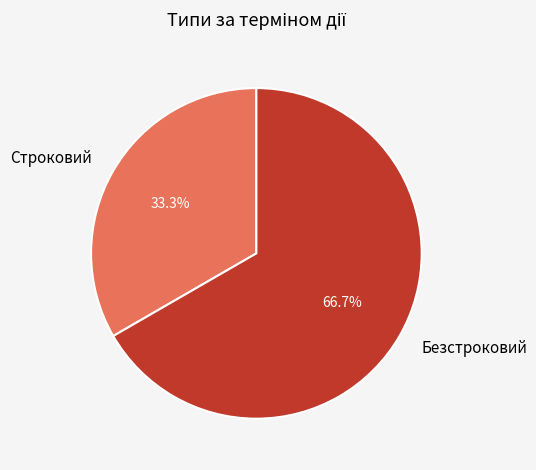

Which has a higher value, Безстроковий or Строковий?

Безстроковий